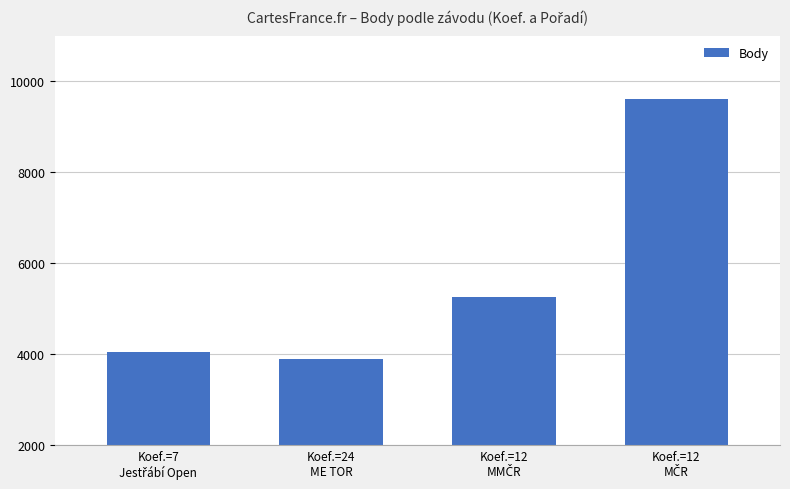

What is the value of the 3rd bar from the left?

5242